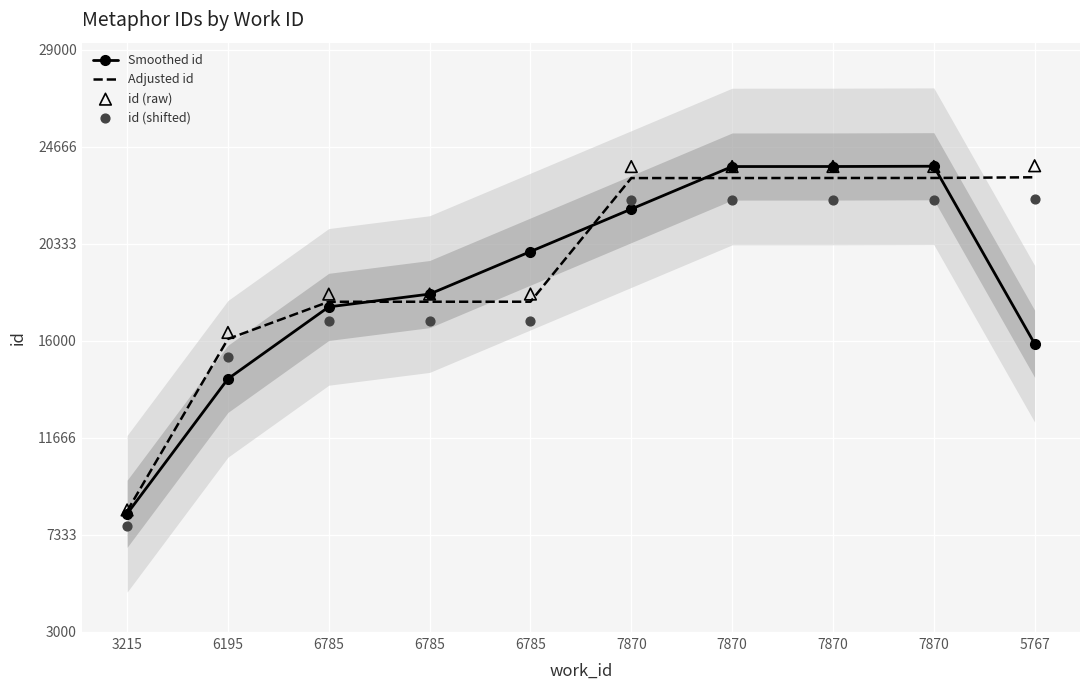

Which series contains the lowest Y value?

id (shifted)